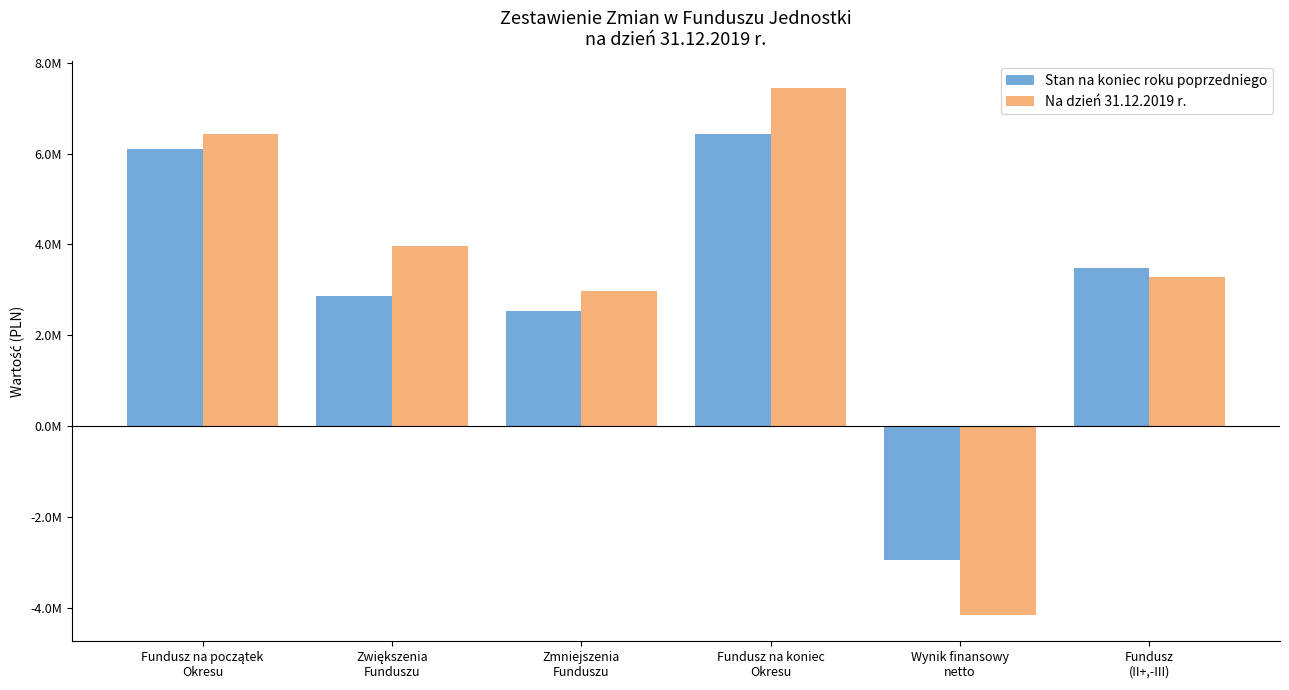

Does the chart contain any negative values?

Yes